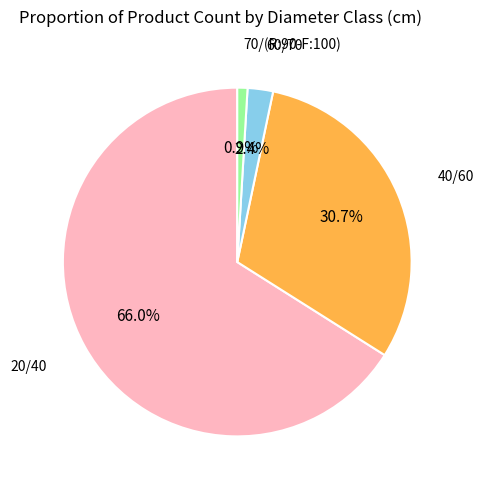

Is there a majority slice in this chart?

Yes